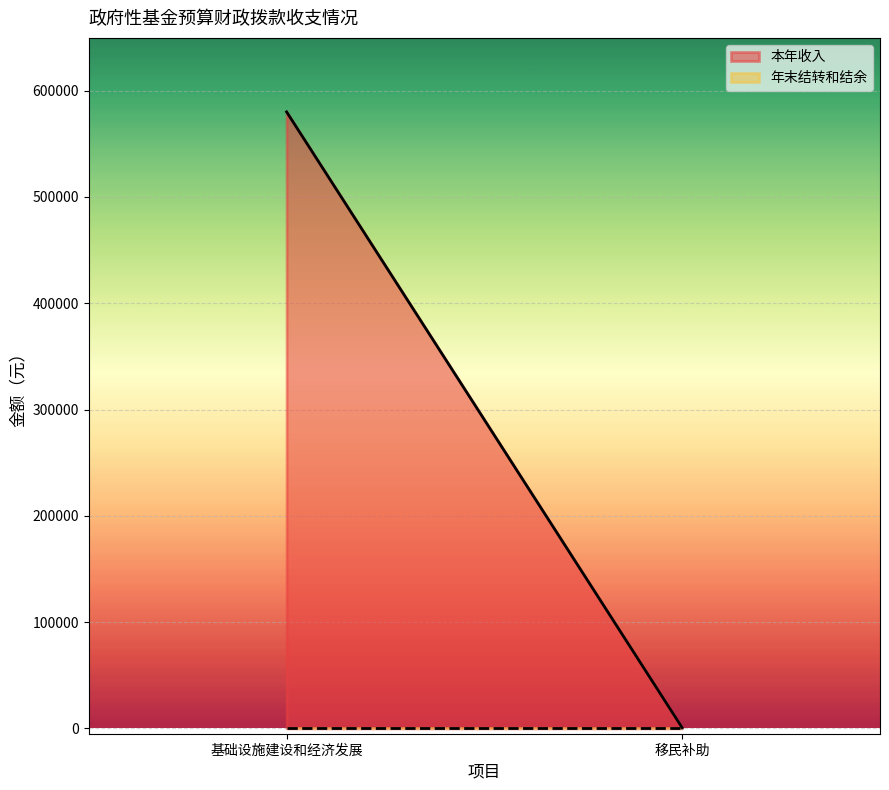

What is the difference between the maximum and minimum values in the 本年收入_line series?

579400